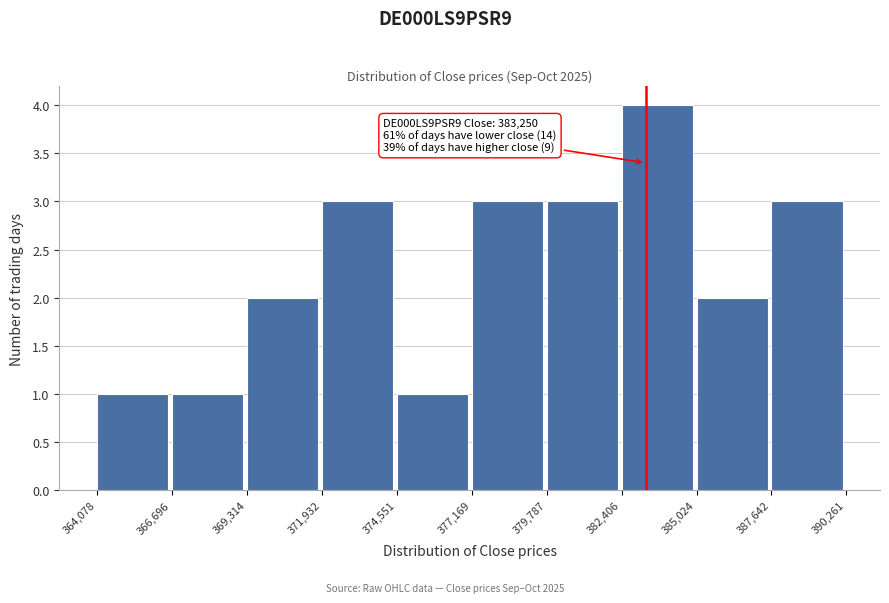

Over which range of the x-axis is the bar tallest?

382,406 to 385,024